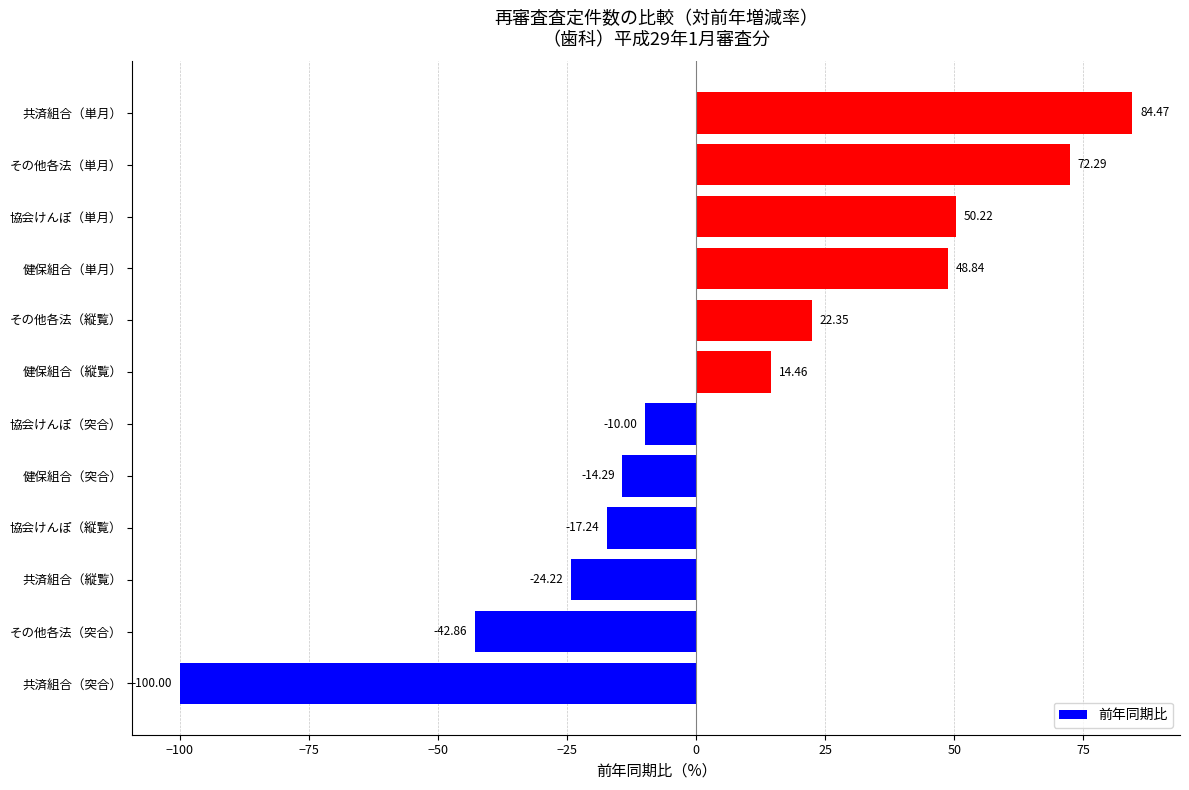

What is the average value?

7.0